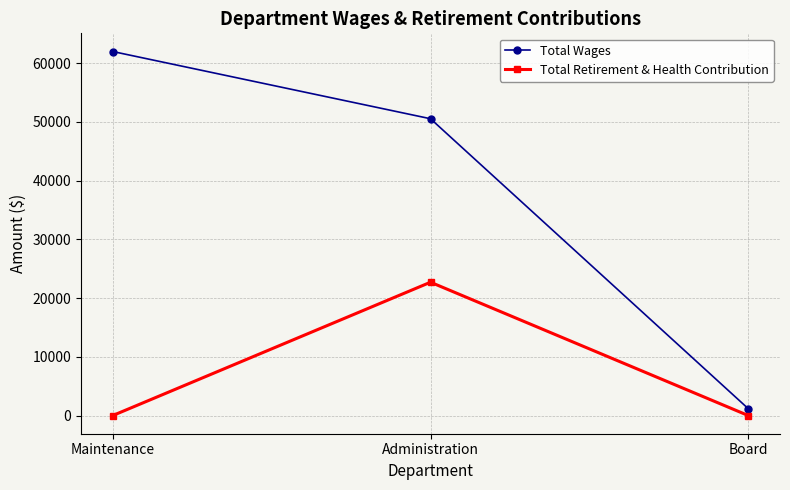

What position from the right is Administration?

2